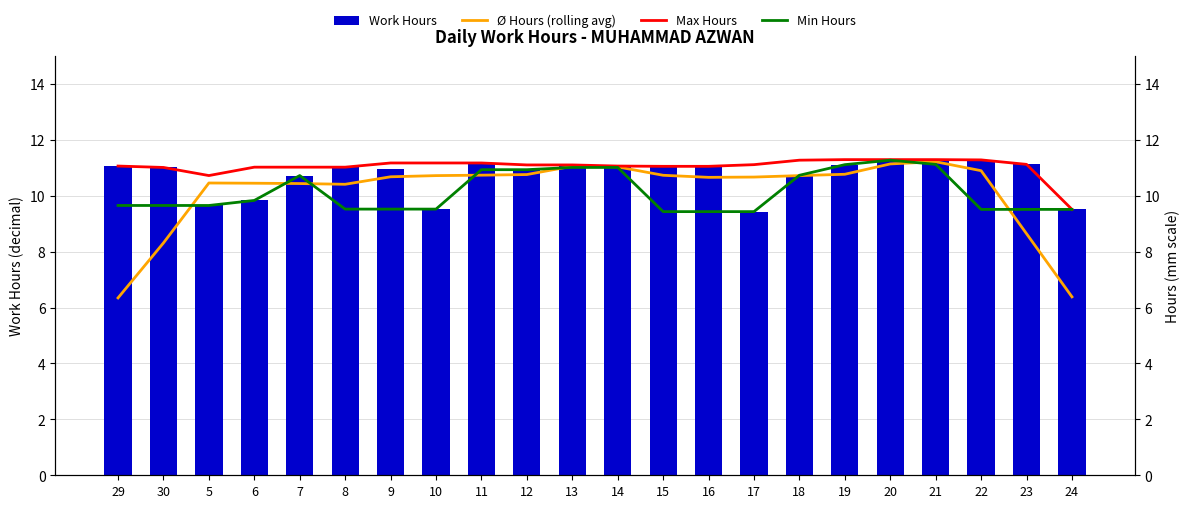

At which category does the chart reach its peak across all series?

21